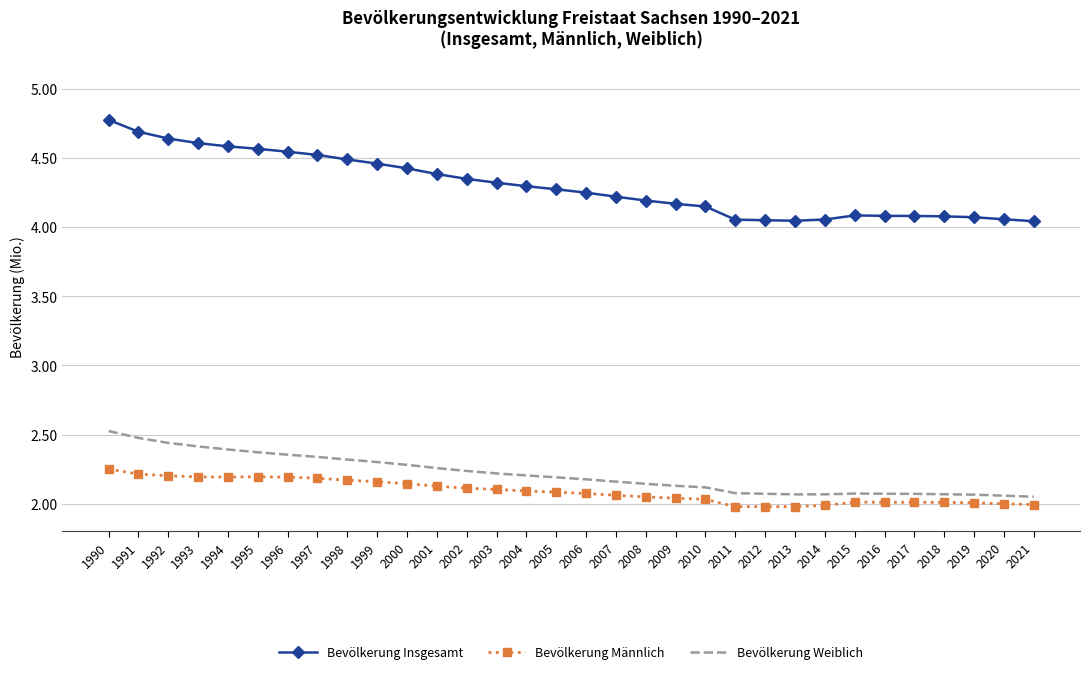

True or false: Bevölkerung Weiblich has more than 0 interior local peaks.

True